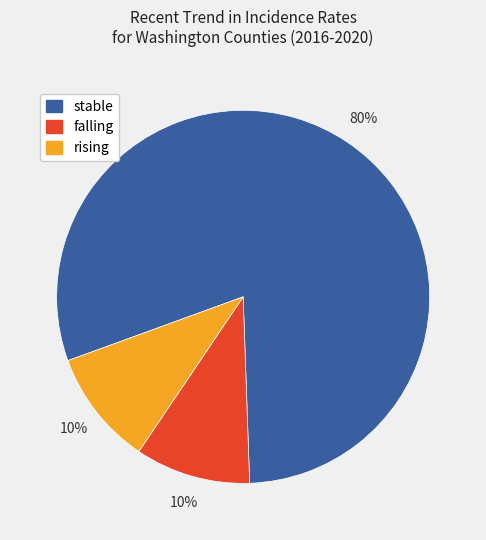

Do stable and falling together represent more than half of the pie?

Yes